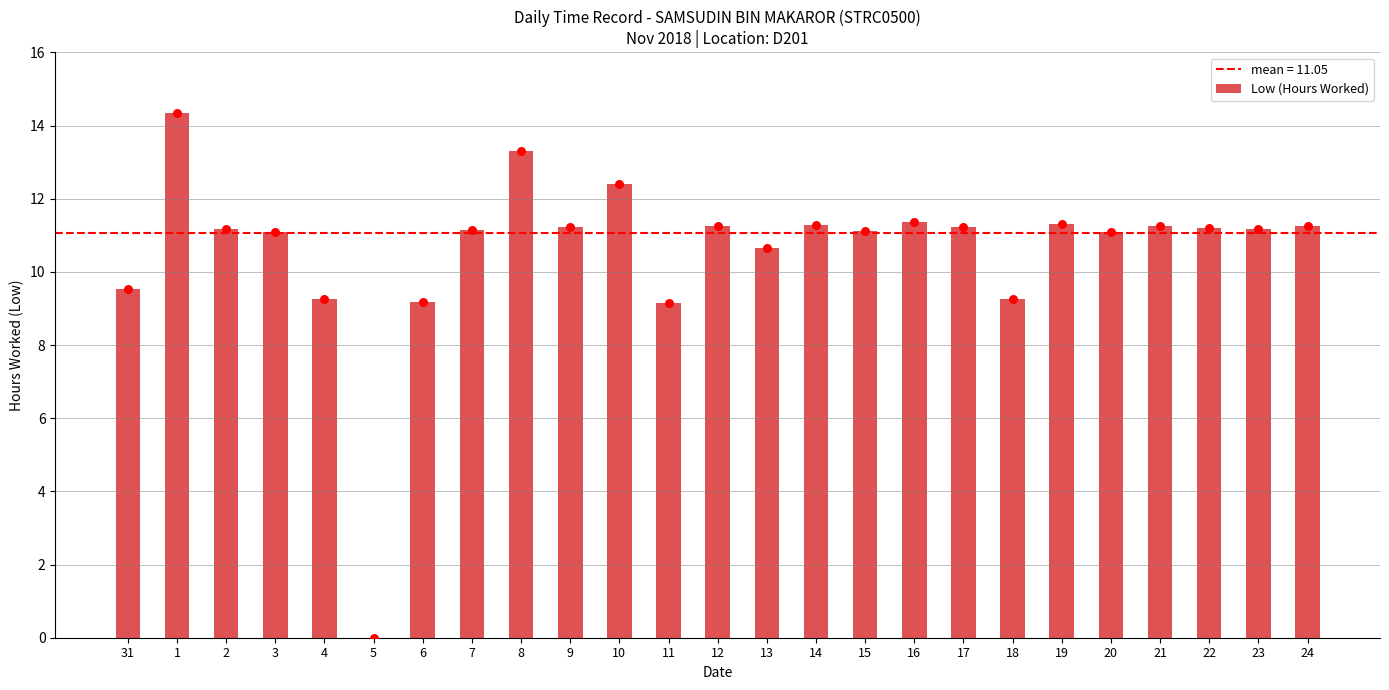

What is the ratio of the value at 18 to the value at 2?

0.8